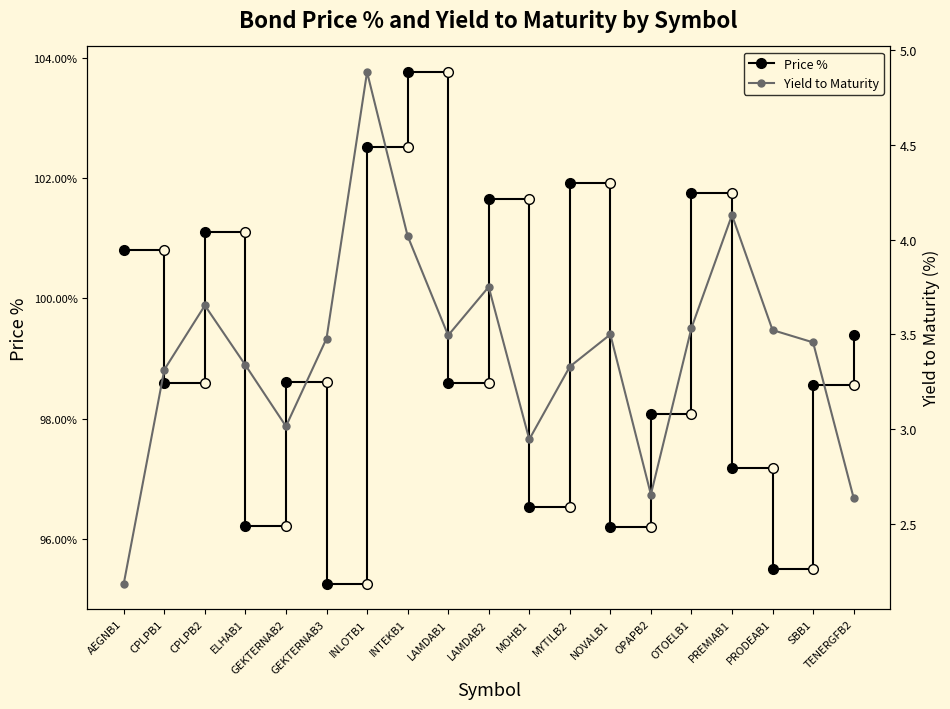

What is the approximate value of Yield to Maturity at INTEKB1?

4.0